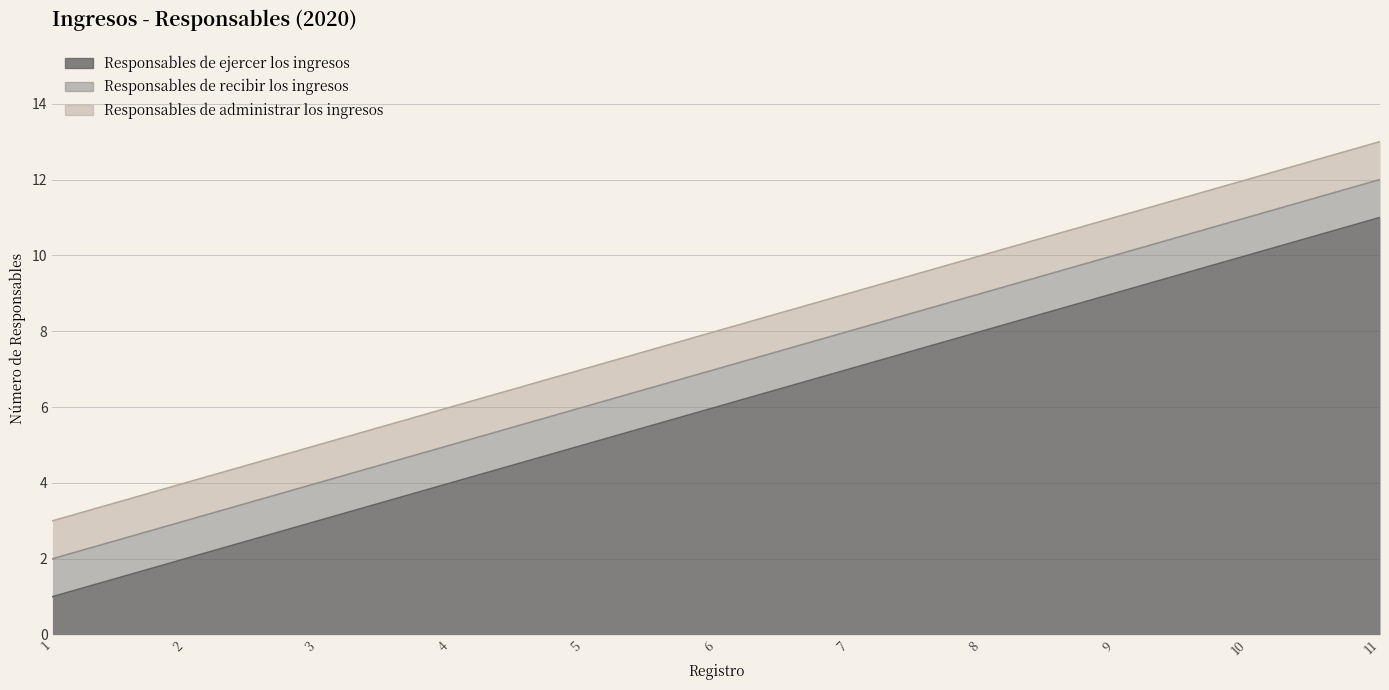

Between 2 and 6, which series saw the biggest shift?

Responsables de ejercer los ingresos